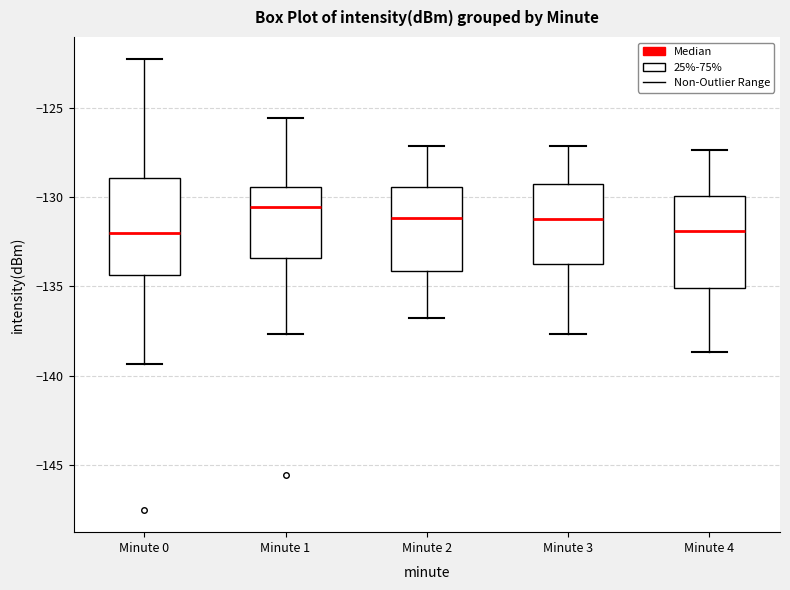

Reading left to right, transcribe this box plot: for each box, give where its median line is, the range the box spans, and where its two whiskers end, as read against the y-axis. The values are not printed on the chart, so give them approximately, as read against the axis.

Minute 0: median -132.0, box -134.5 to -129.0, whiskers -139.5 to -122.5
Minute 1: median -130.5, box -133.5 to -129.5, whiskers -137.5 to -125.5
Minute 2: median -131.0, box -134.0 to -129.5, whiskers -137.0 to -127.0
Minute 3: median -131.0, box -134.0 to -129.5, whiskers -137.5 to -127.0
Minute 4: median -132.0, box -135.0 to -130.0, whiskers -138.5 to -127.5